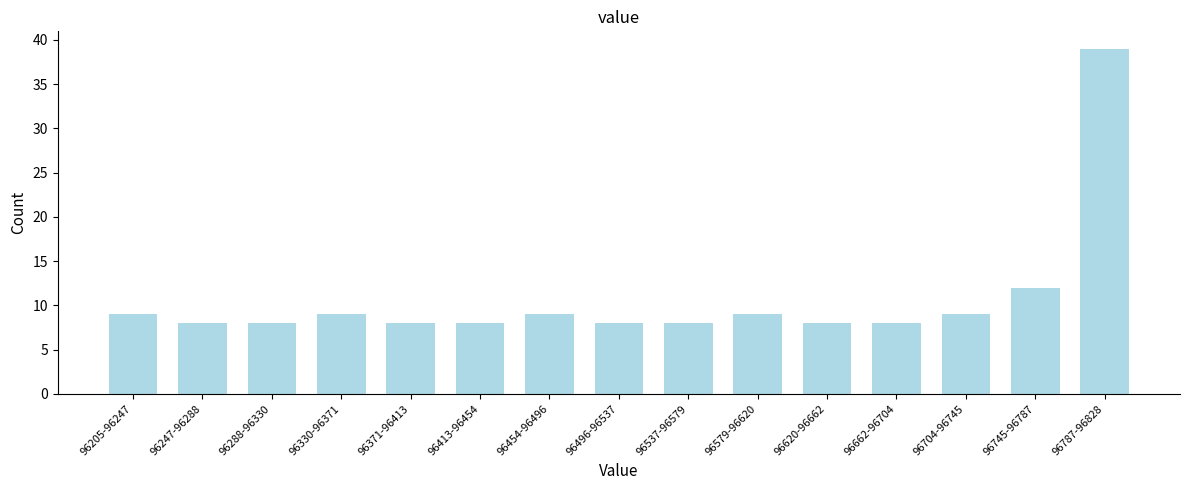

Reading left to right, transcribe all the data shown in this chart.

96205-96247=9	96247-96288=8	96288-96330=8	96330-96371=9	96371-96413=8	96413-96454=8	96454-96496=9	96496-96537=8	96537-96579=8	96579-96620=9	96620-96662=8	96662-96704=8	96704-96745=9	96745-96787=12	96787-96828=39